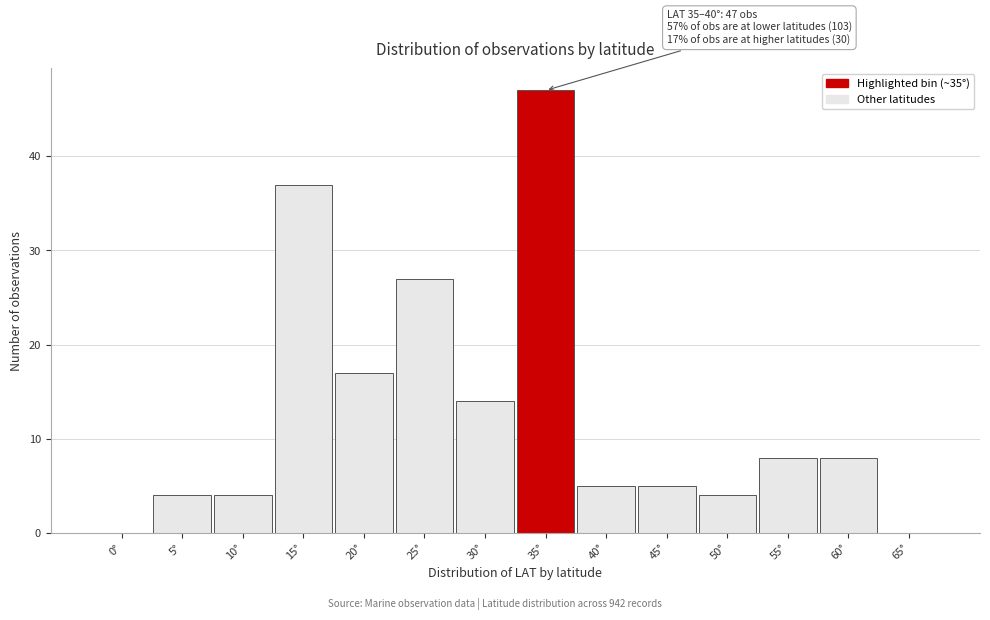

Reading right to left, list all the values displayed in this chart.

65°=0	60°=8	55°=8	50°=4	45°=5	40°=5	35°=47	30°=14	25°=27	20°=17	15°=37	10°=4	5°=4	0°=0